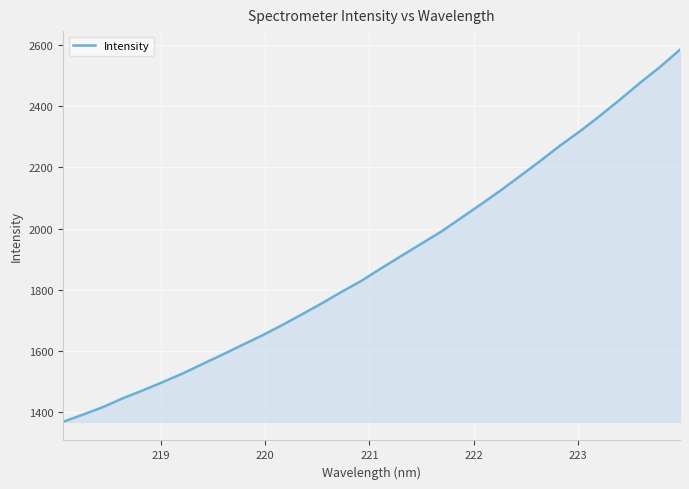

What is the sum of all values?

60664.9